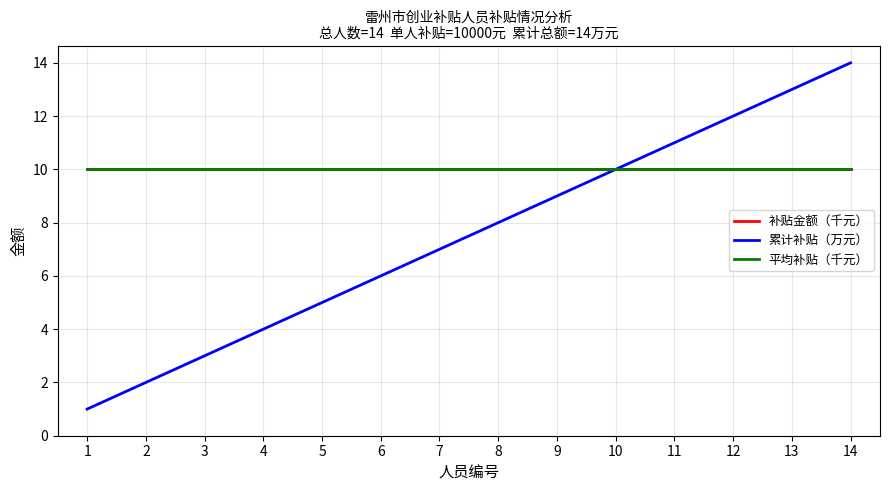

Reading right to left, list all the values displayed in this chart.

补贴金额（千元）: 10	10	10	10	10	10	10	10	10	10	10	10	10	10
累计补贴（万元）: 14	13	12	11	10	9	8	7	6	5	4	3	2	1
平均补贴（千元）: 10	10	10	10	10	10	10	10	10	10	10	10	10	10